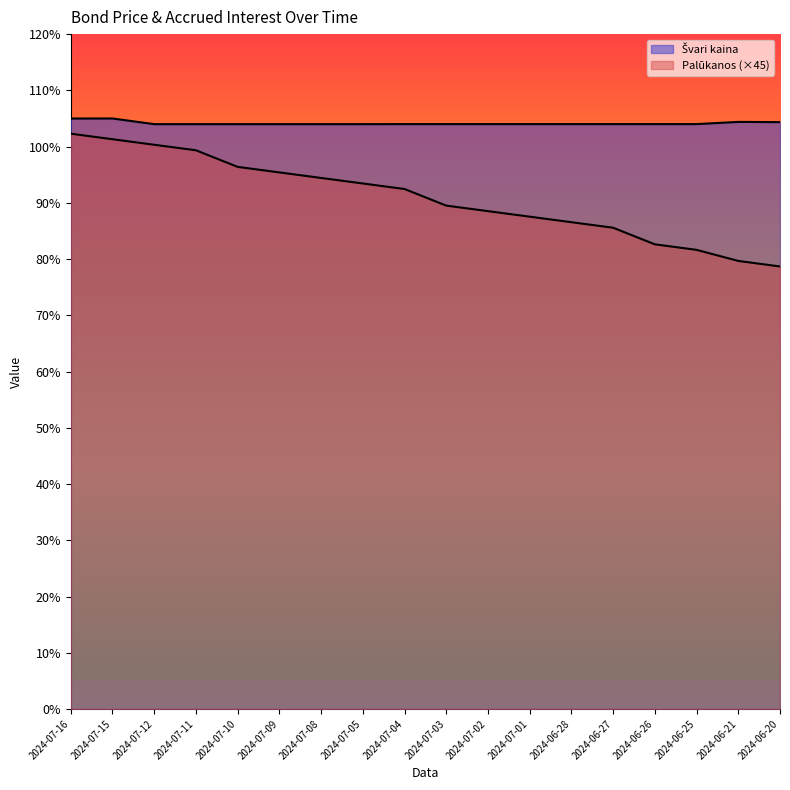

The value of Švari kaina at 2024-07-16 is 71.4. True or false?

False